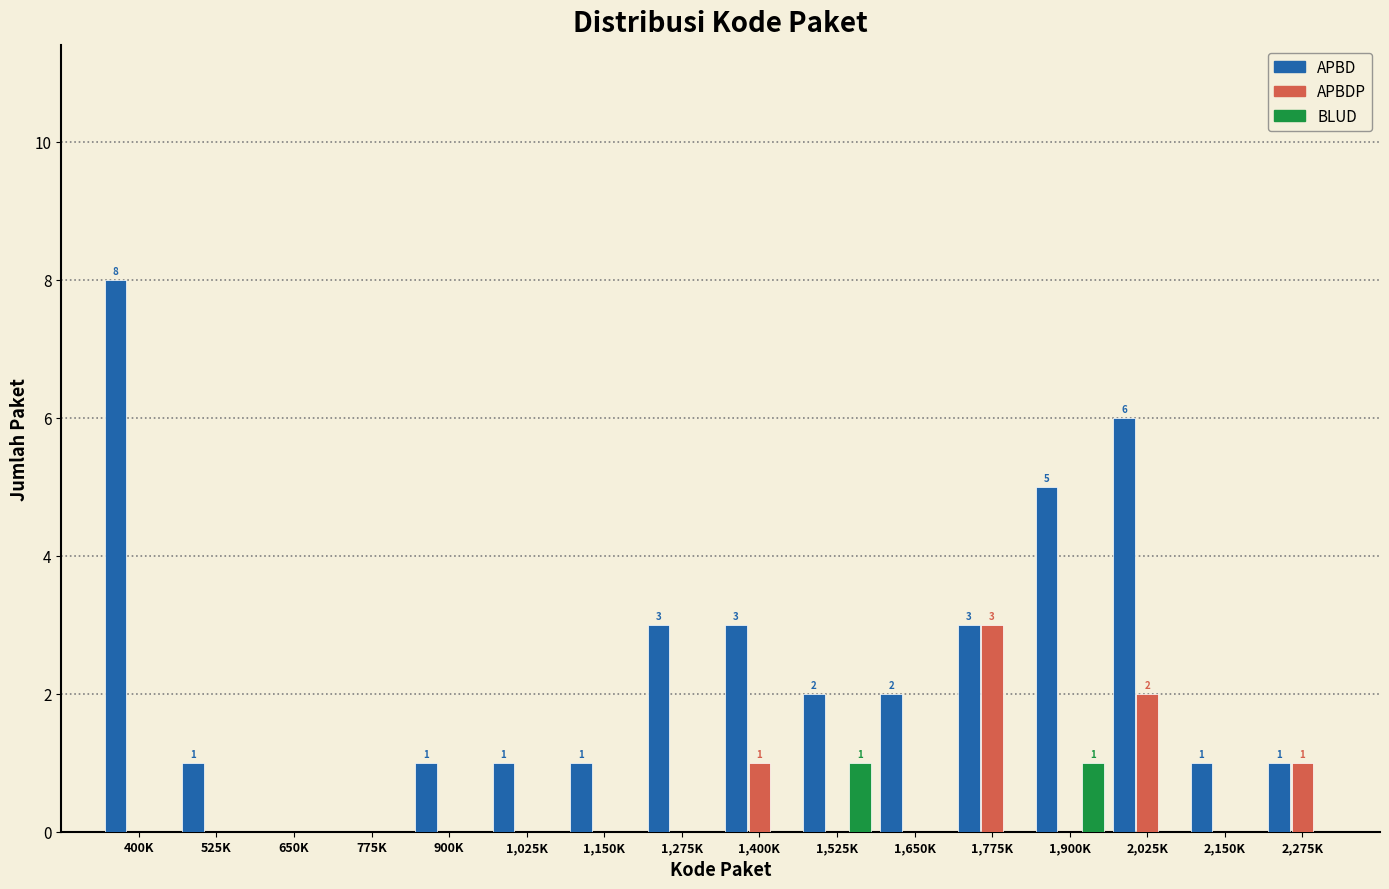

Which category has the highest value in the APBD series?

400K